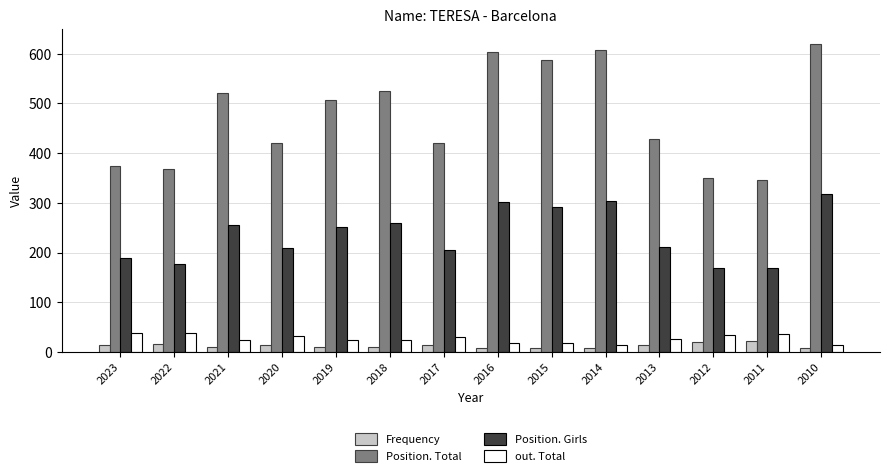

The Position. Total series shows 607 at 2014. True or false?

True